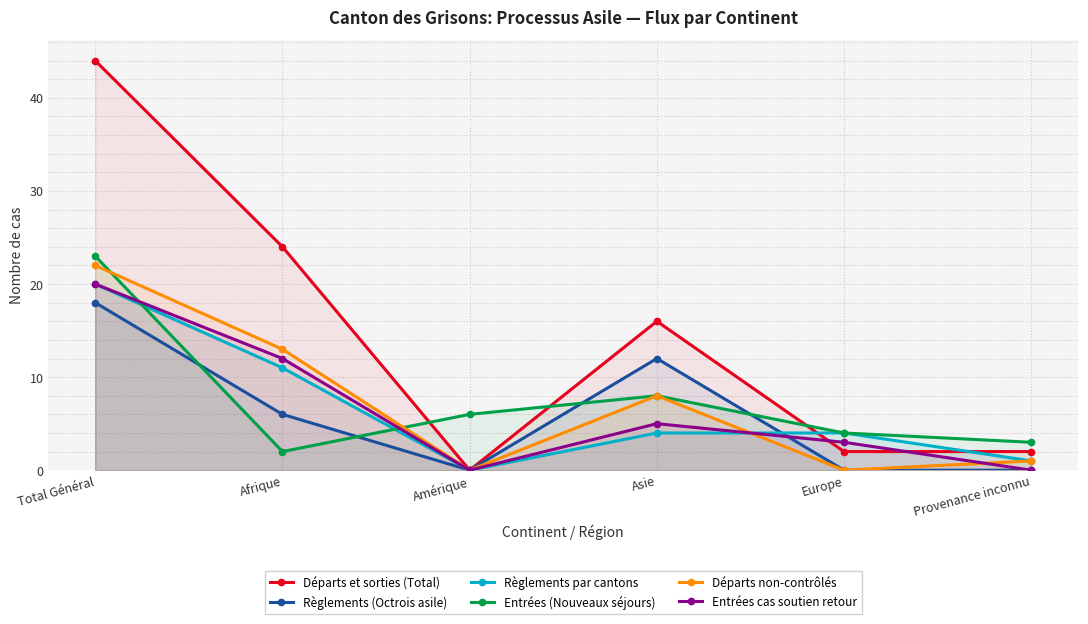

Is the value of Départs non-contrôlés at Europe greater than the value of Règlements (Octrois asile) at Amérique?

No